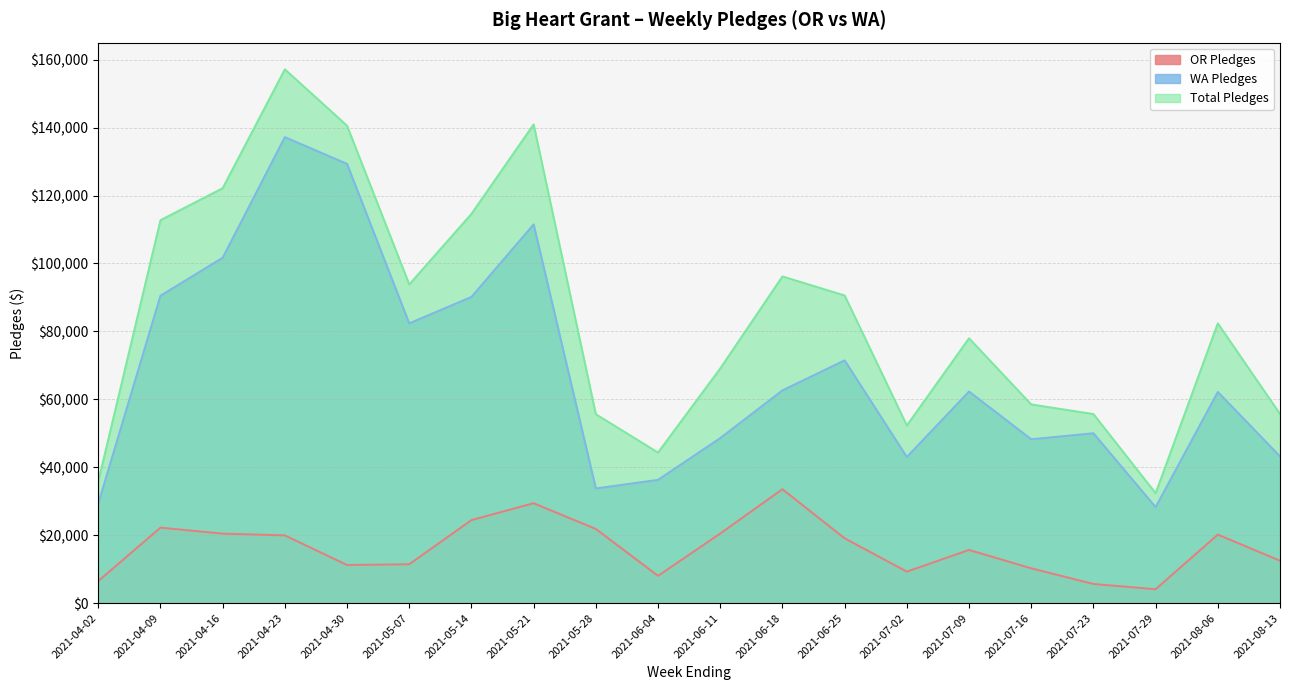

True or false: WA Pledges has more than 2 points higher than both neighbors.

True